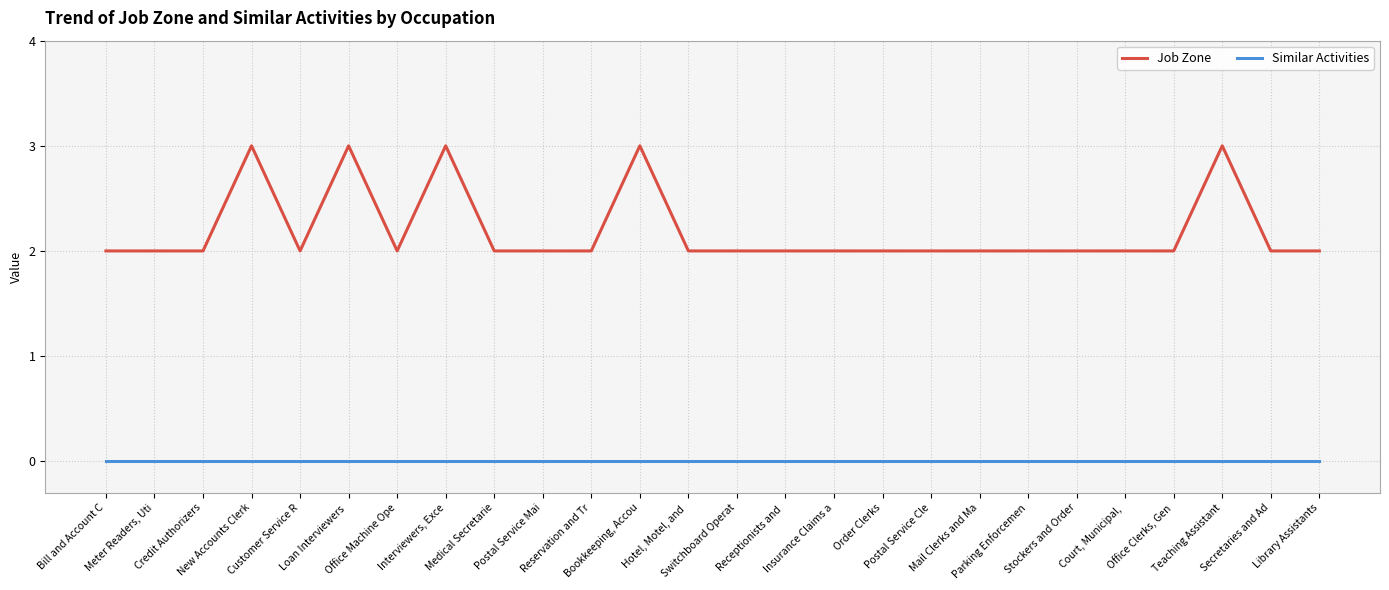

How many series are shown in this chart?

2